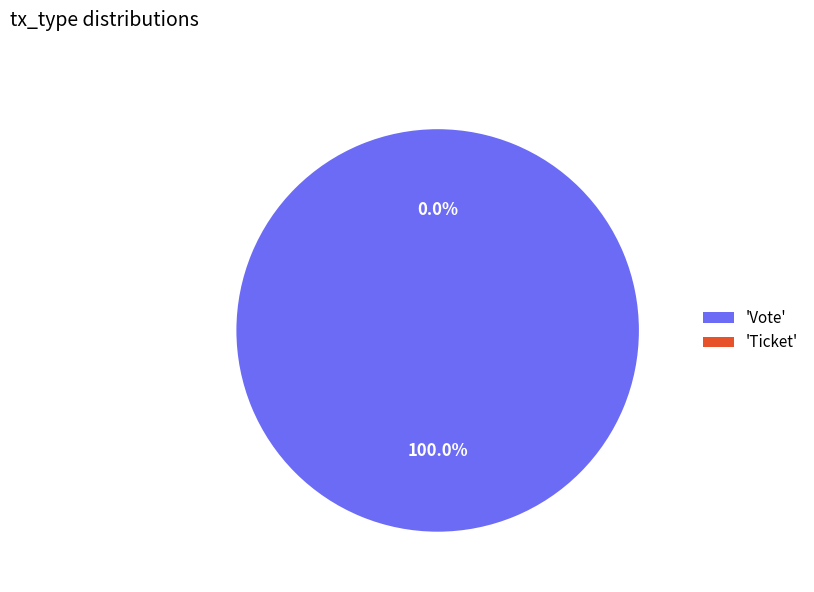

Which slice is the smallest?

Ticket